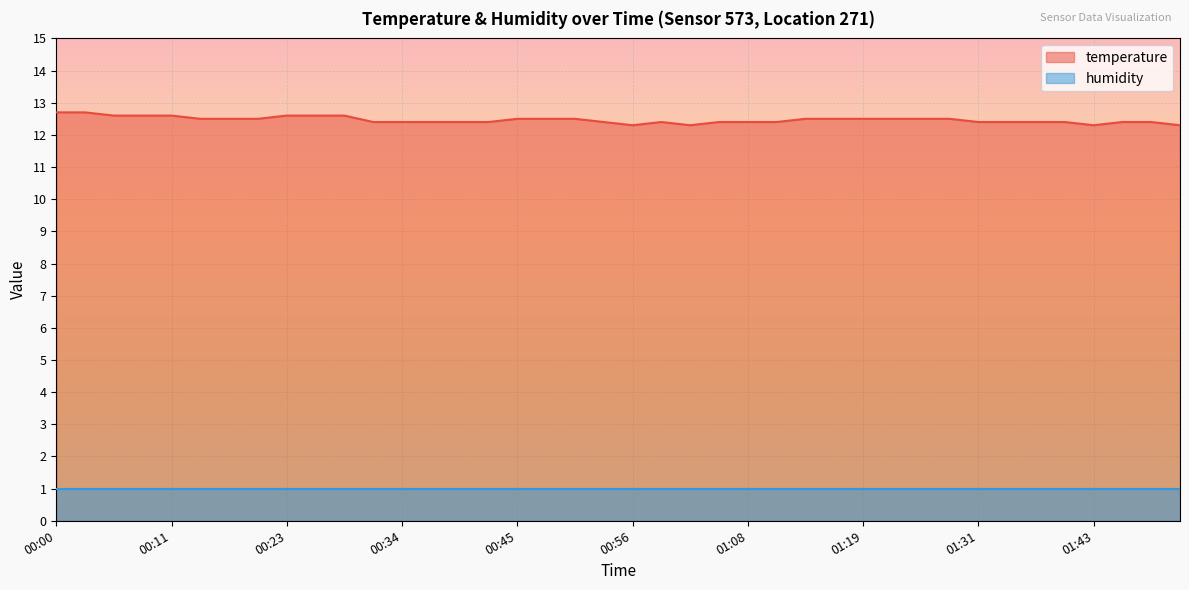

At which category does the data reach its first local valley?

00:56